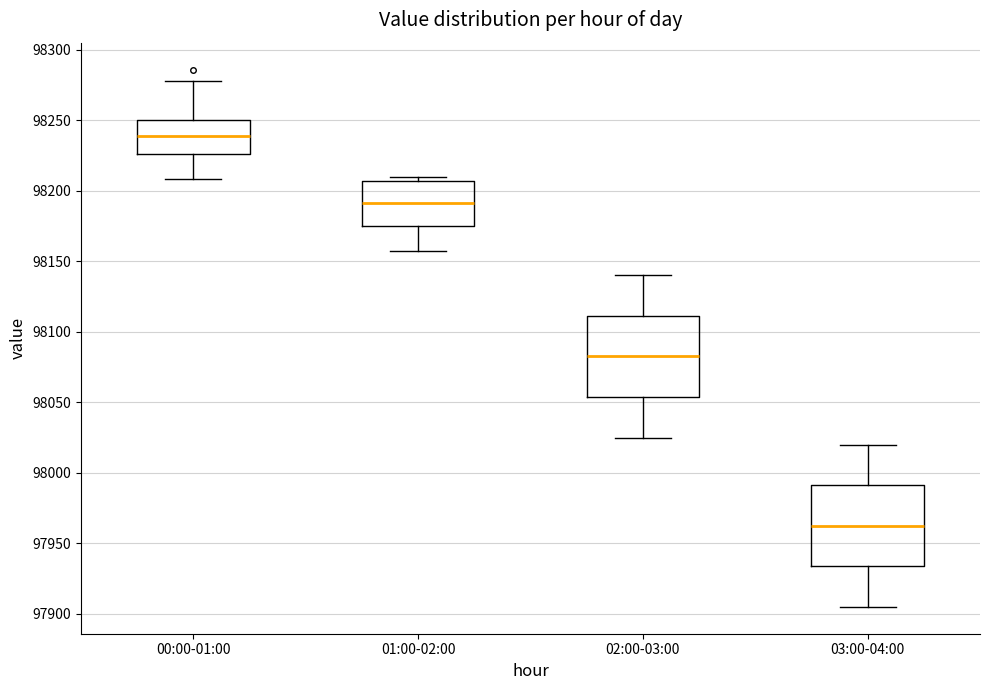

Where is the lower edge of the box for 02:00-03:00 on the y-axis? The values are not printed on the chart, so give them approximately, as read against the axis.

98055